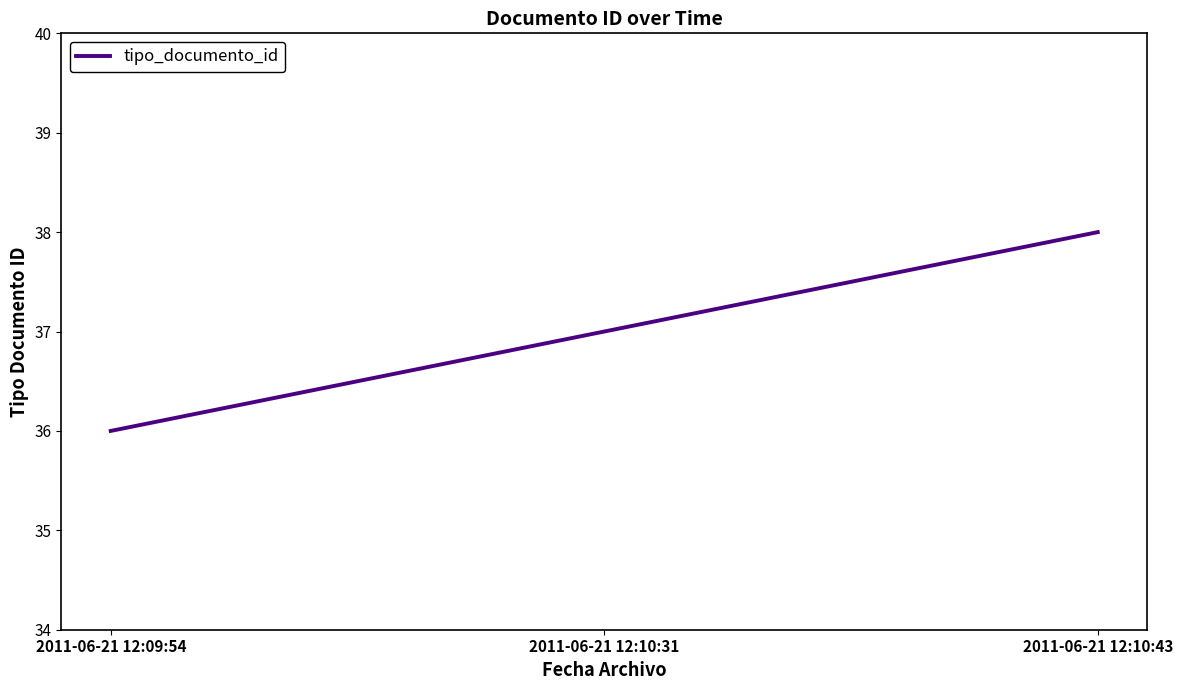

What is the sum of the values at 2011-06-21 12:09:54 and 2011-06-21 12:10:31?

73